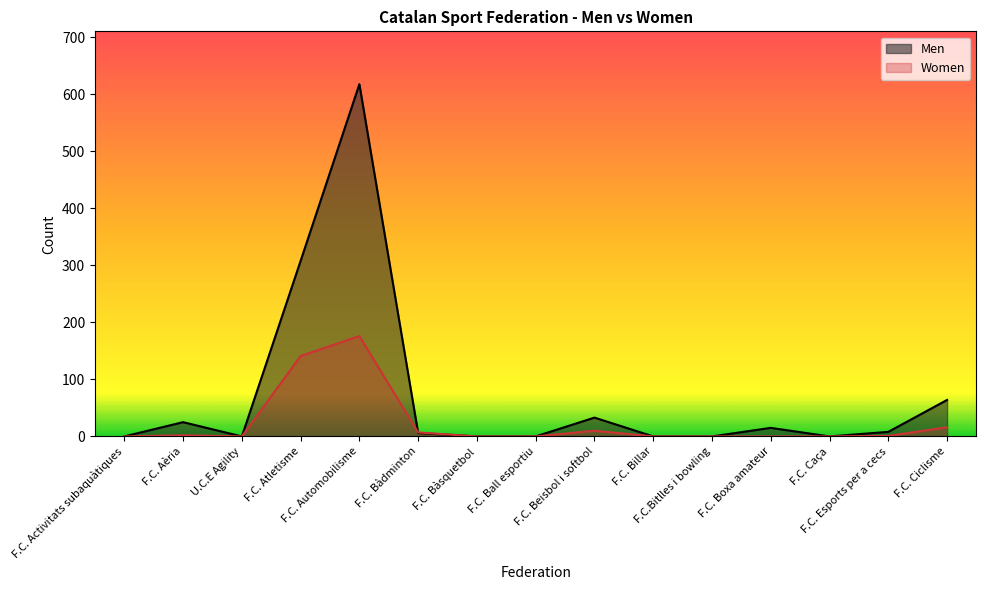

Read the Men value at F.C. Ciclisme, to the nearest 100.

100